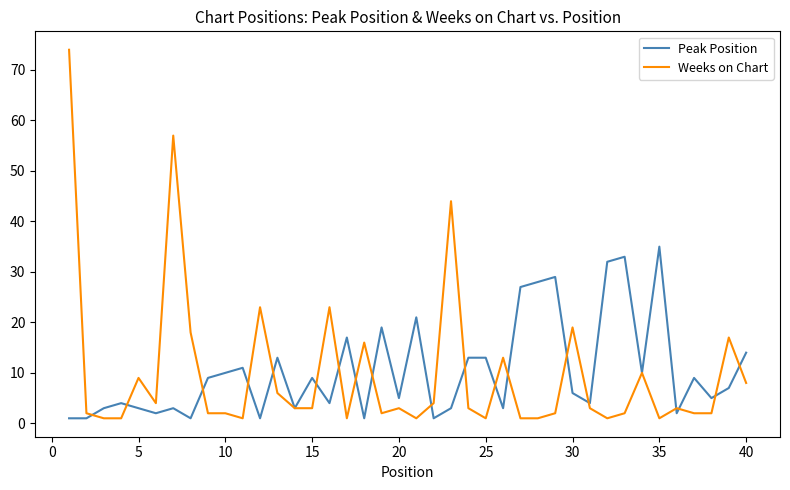

What is the difference between the maximum and minimum values in the Weeks on Chart series?

73